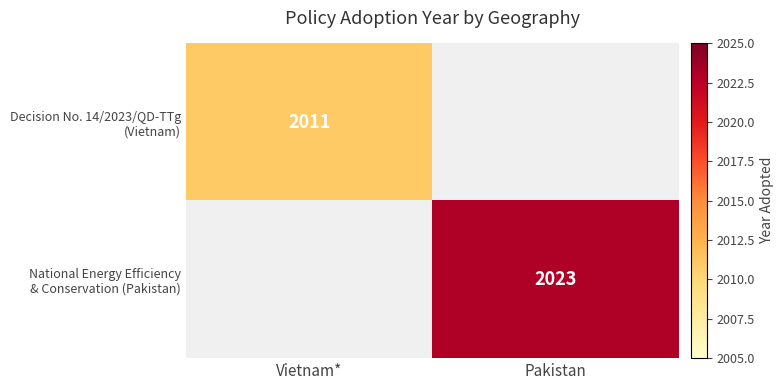

Rank the categories by National Energy Efficiency & Conservation (Pakistan) value from lowest to highest.

Vietnam*, Pakistan